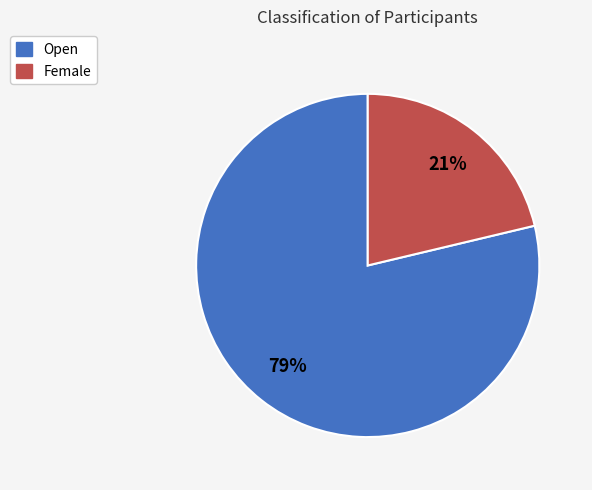

Is the sum of Female and Open greater than half?

Yes